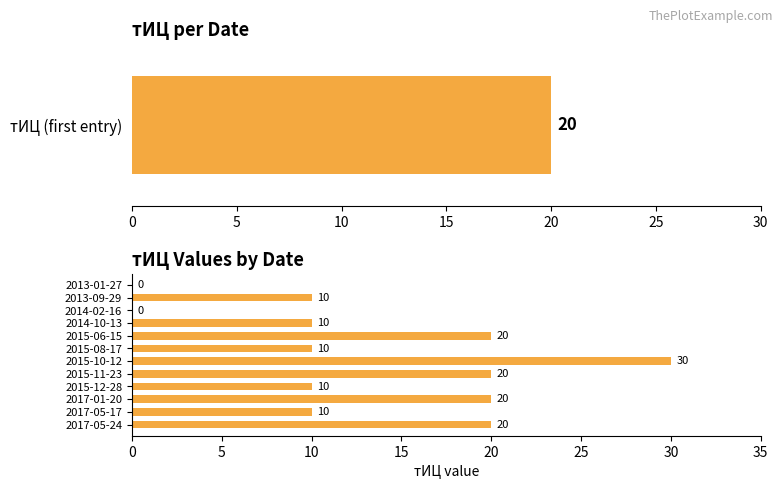

What is the difference between the second highest and minimum values?

20